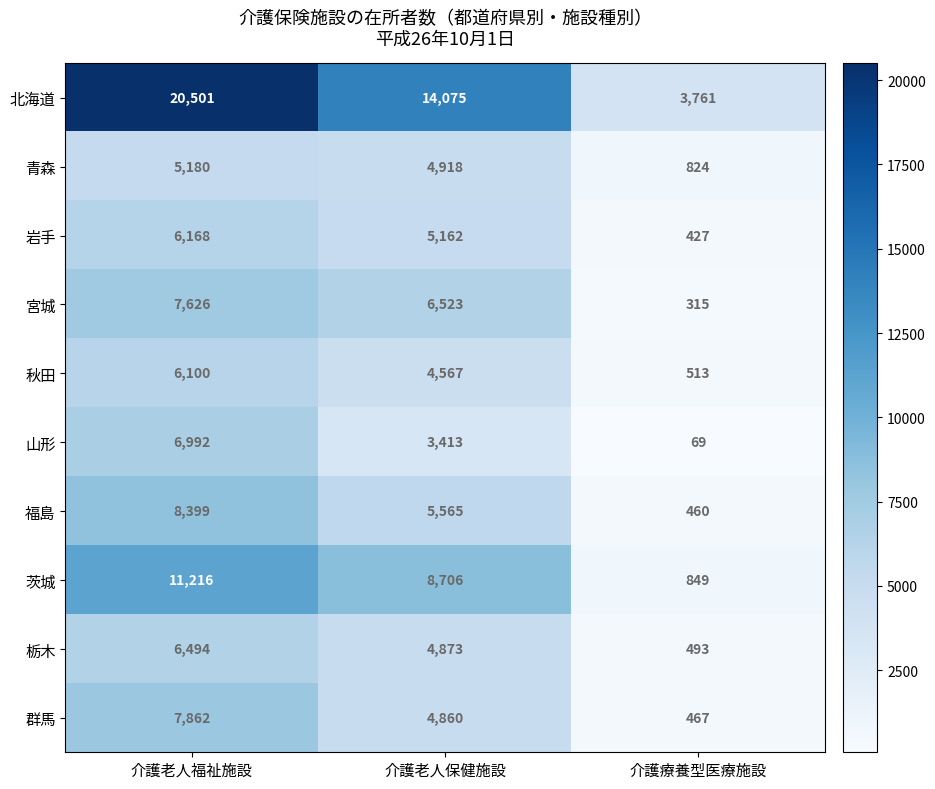

Reading left to right, list all the values displayed in this chart.

北海道: 20501	14075	3761
青森: 5180	4918	824
岩手: 6168	5162	427
宮城: 7626	6523	315
秋田: 6100	4567	513
山形: 6992	3413	69
福島: 8399	5565	460
茨城: 11216	8706	849
栃木: 6494	4873	493
群馬: 7862	4860	467